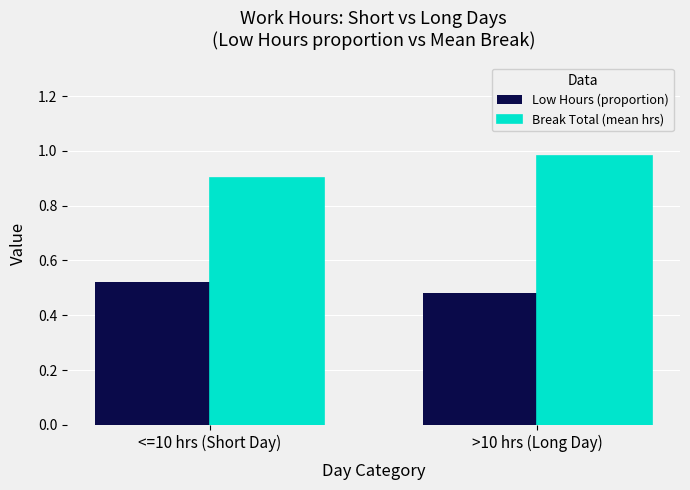

Rank the series at >10 hrs (Long Day) from lowest to highest value.

Low Hours (proportion), Break Total (mean hrs)